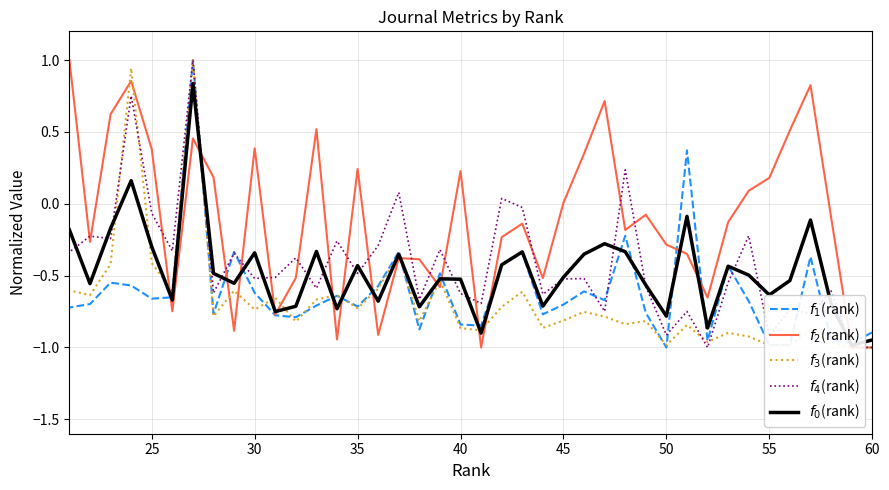

Does the chart display data point markers on the line(s)?

No